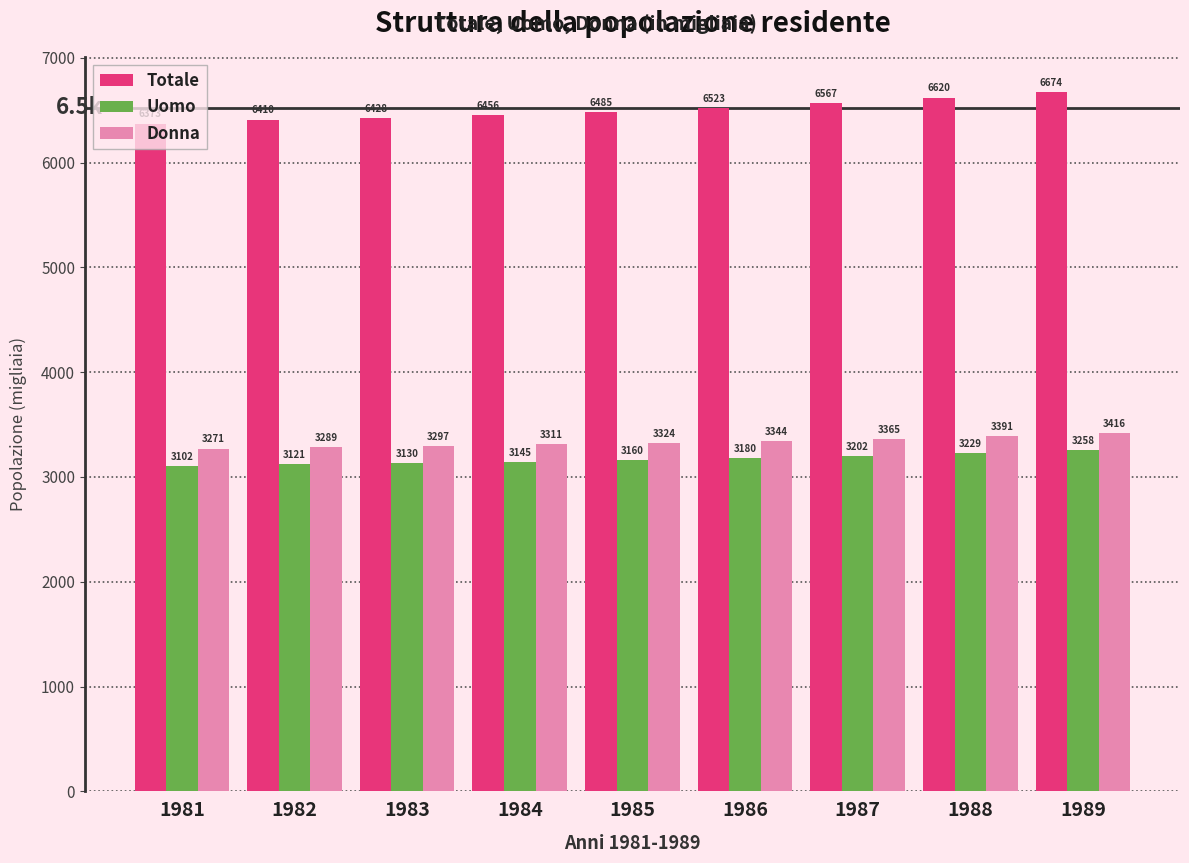

Where does the Totale series first go above 6484?

1985